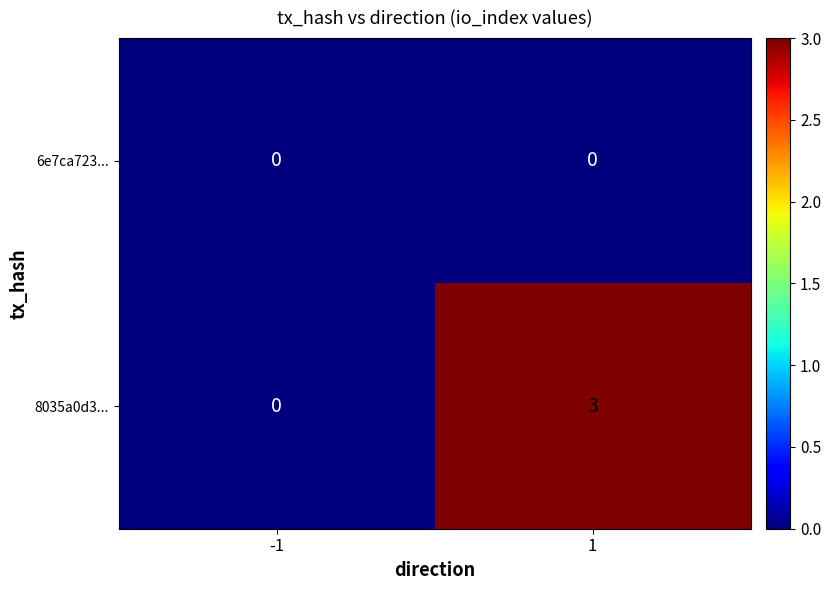

How many positive values does the 8035a0d3... series have?

1